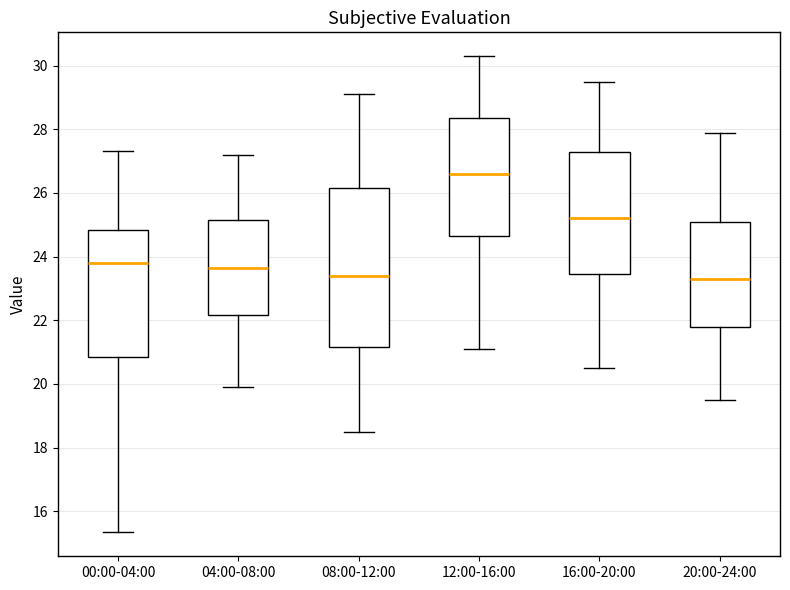

Reading left to right, read every box against the y-axis: the position of its median line, the range the box covers, and the ends of its whiskers. The values are not printed on the chart, so give them approximately, as read against the axis.

00:00-04:00: median 23.8, box 20.8 to 24.8, whiskers 15.4 to 27.4
04:00-08:00: median 23.6, box 22.2 to 25.2, whiskers 20.0 to 27.2
08:00-12:00: median 23.4, box 21.2 to 26.2, whiskers 18.6 to 29.2
12:00-16:00: median 26.6, box 24.6 to 28.4, whiskers 21.2 to 30.4
16:00-20:00: median 25.2, box 23.4 to 27.4, whiskers 20.6 to 29.6
20:00-24:00: median 23.4, box 21.8 to 25.2, whiskers 19.6 to 28.0